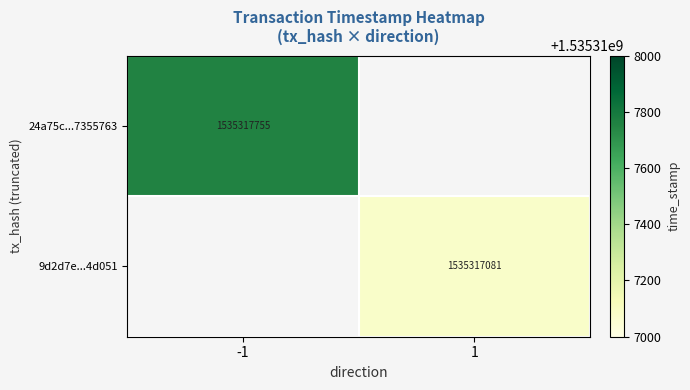

Reading left to right, transcribe all the data shown in this chart.

24a75c375442fc531d0d2331ed16381e7355763: direction=-1	time_stamp=1535317755
9d2d7efc60ca4b54c733a9b0325834c8894d051: direction=1	time_stamp=1535317081